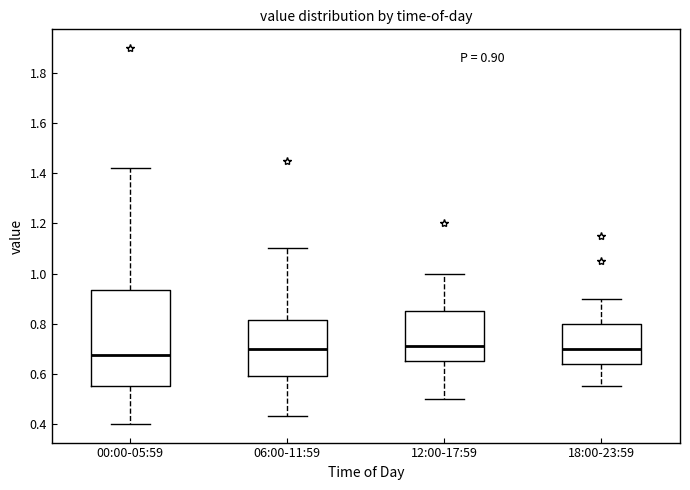

Which box's median line is the lowest?

00:00-05:59